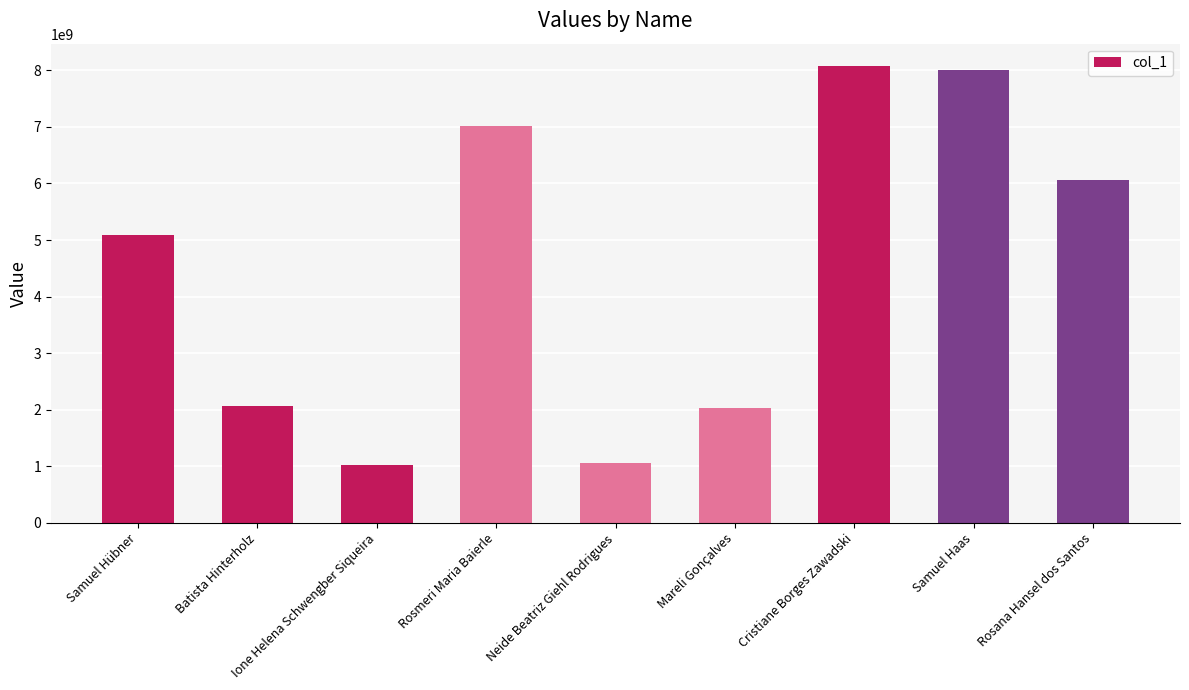

How many series are shown in this chart?

1